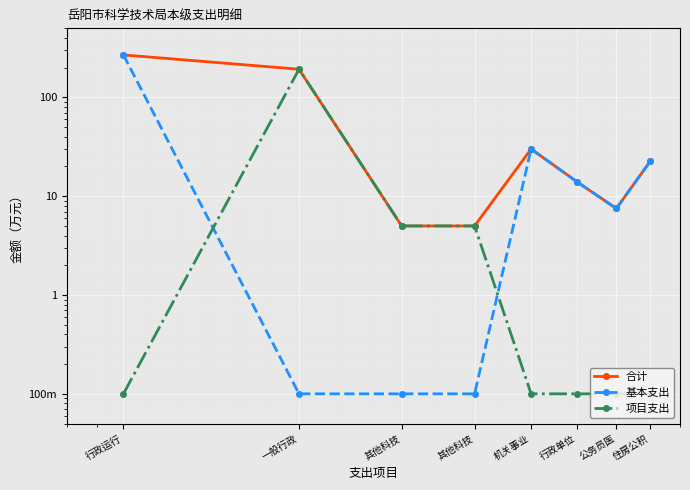

How many interior local valleys does the 合计 series have?

1